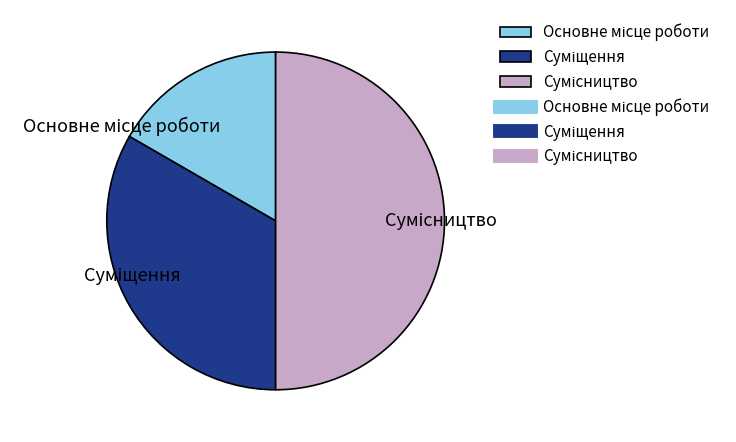

To the nearest percent, what percentage of the pie is Основне місце роботи?

17%